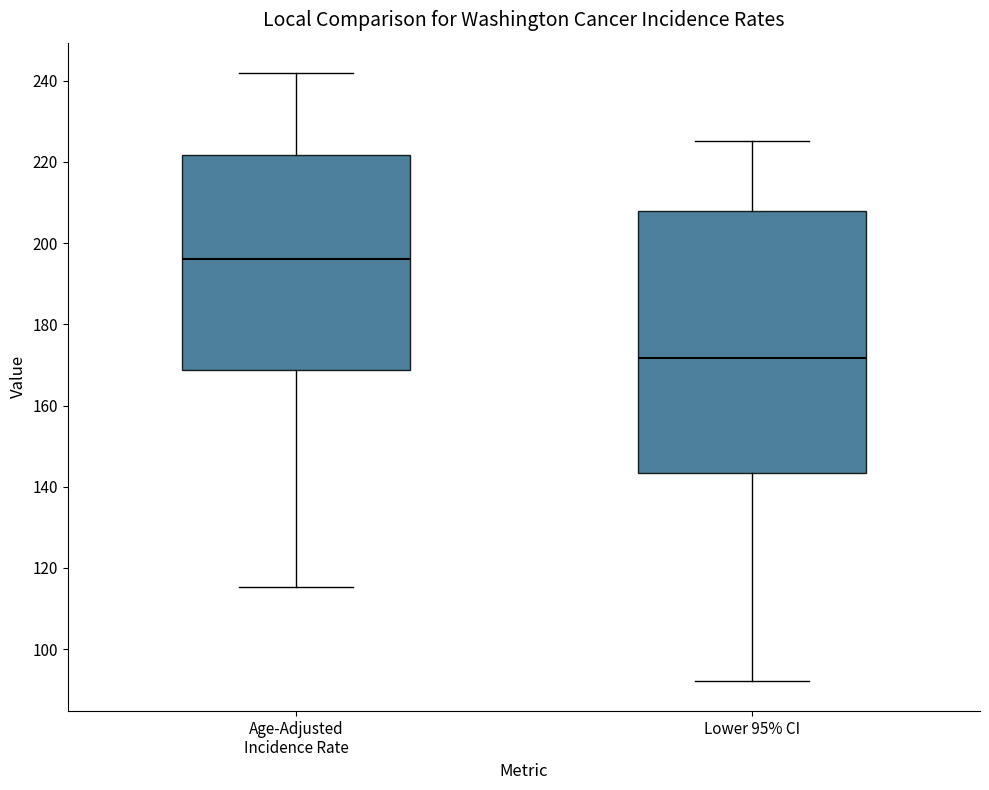

Reading left to right, read every box against the y-axis: the position of its median line, the range the box covers, and the ends of its whiskers. The values are not printed on the chart, so give them approximately, as read against the axis.

Age-Adjusted Incidence Rate: median 196, box 168 to 222, whiskers 116 to 242
Lower 95% CI: median 172, box 144 to 208, whiskers 92 to 226